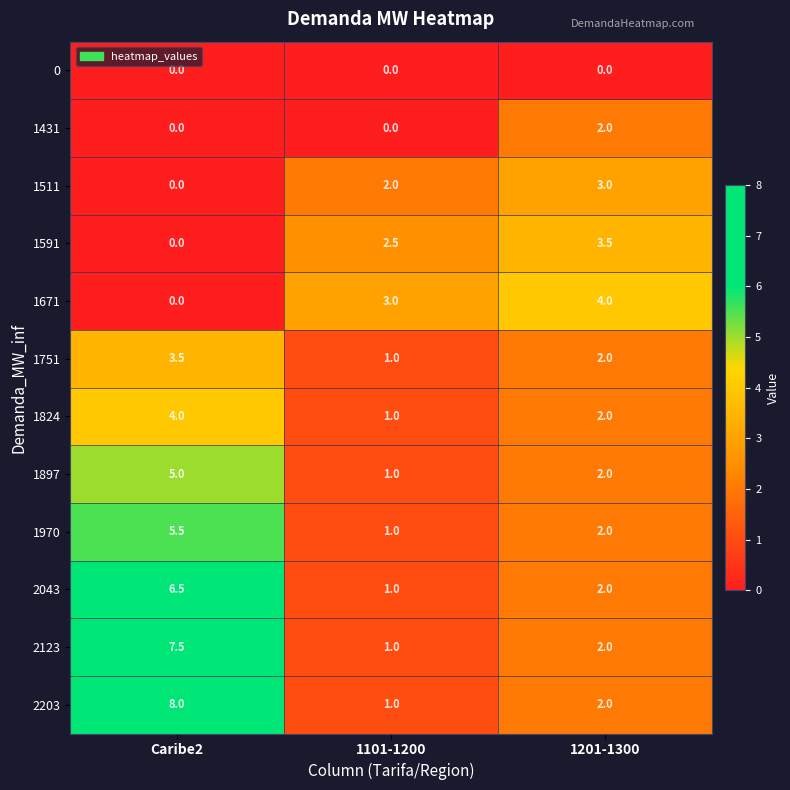

What is the approximate value of 1511 at 1201-1300?

3.0